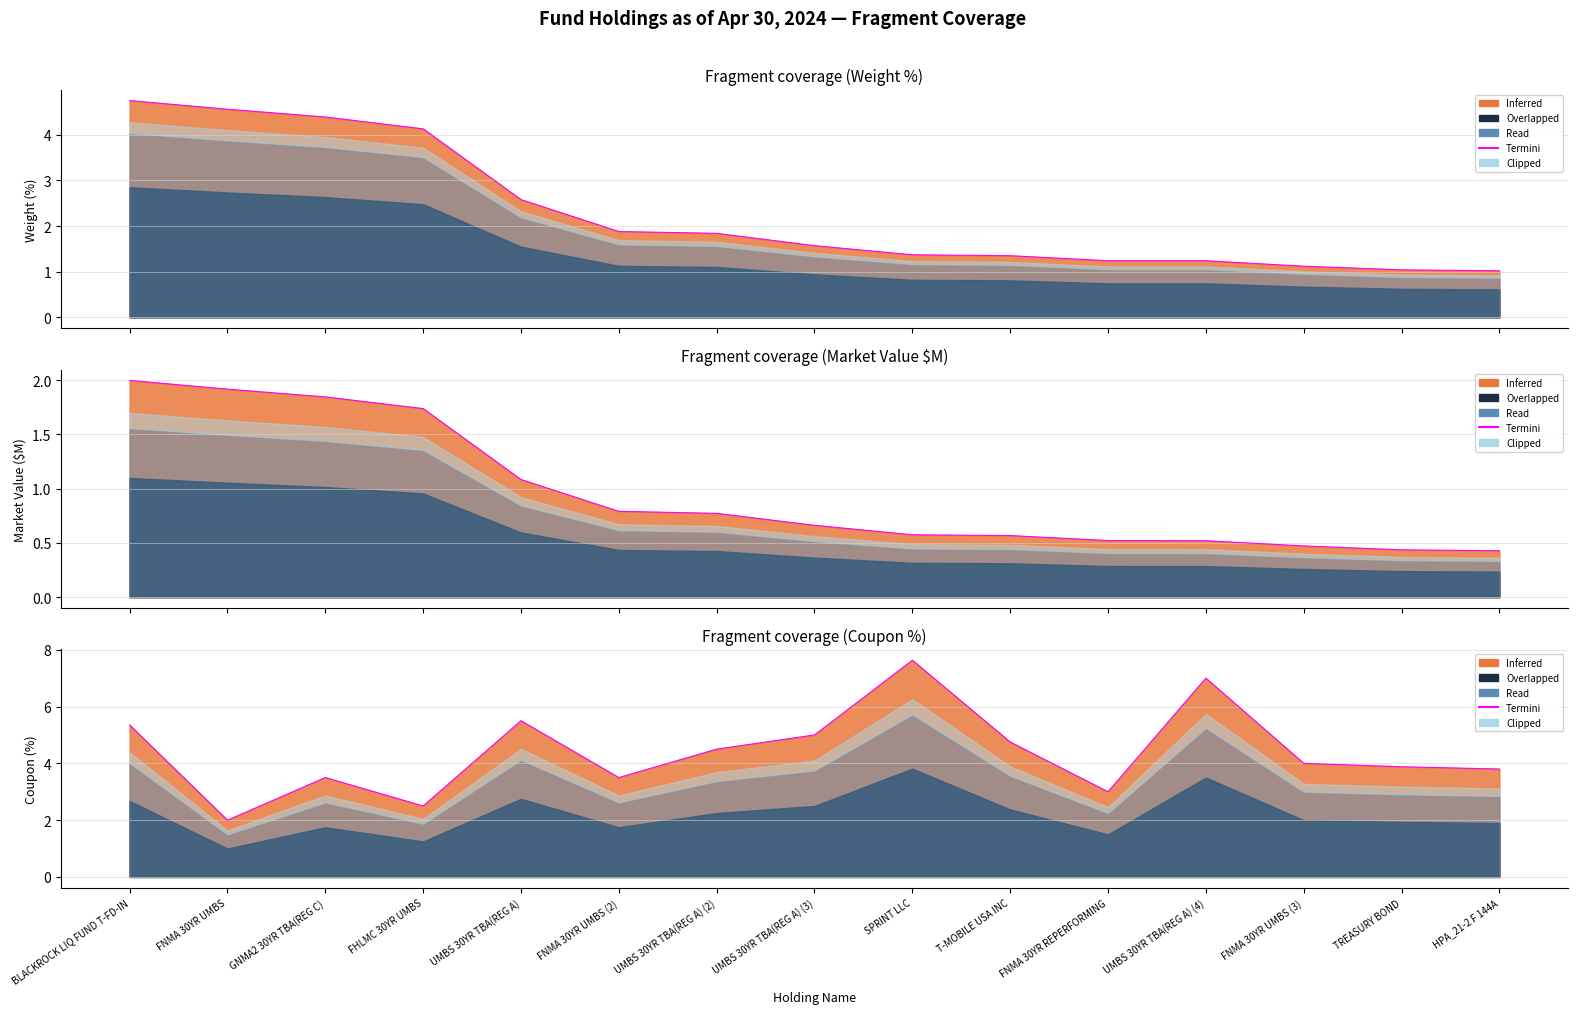

Where is the first local minimum?

FNMA 30YR UMBS